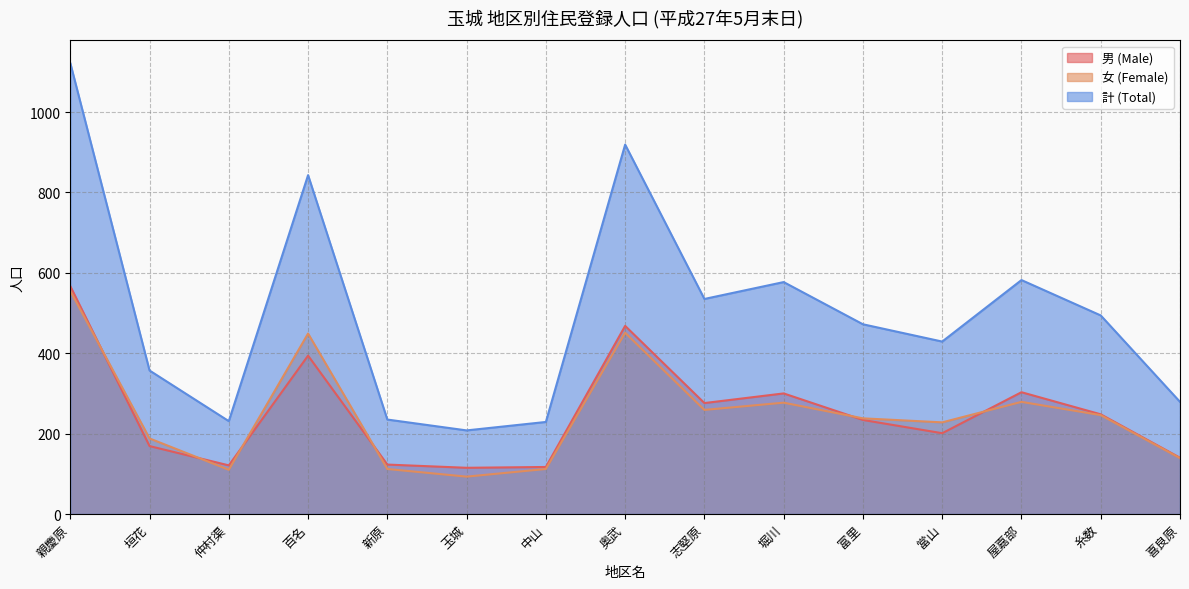

True or false: 女 (Female) has a value of 259 at 志堅原.

True